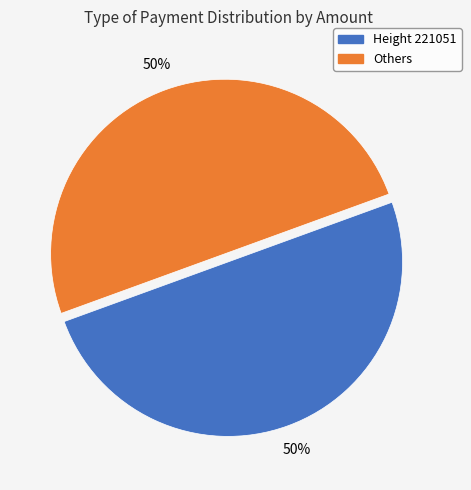

To the nearest percent, what is the average slice percentage?

50%